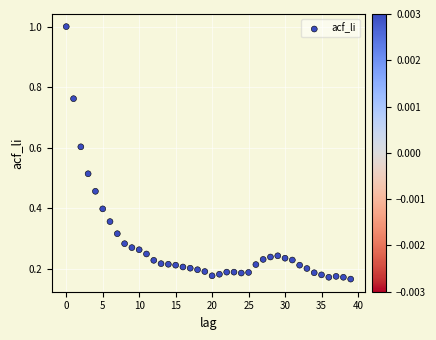

How many points are shown in the scatter plot?

40